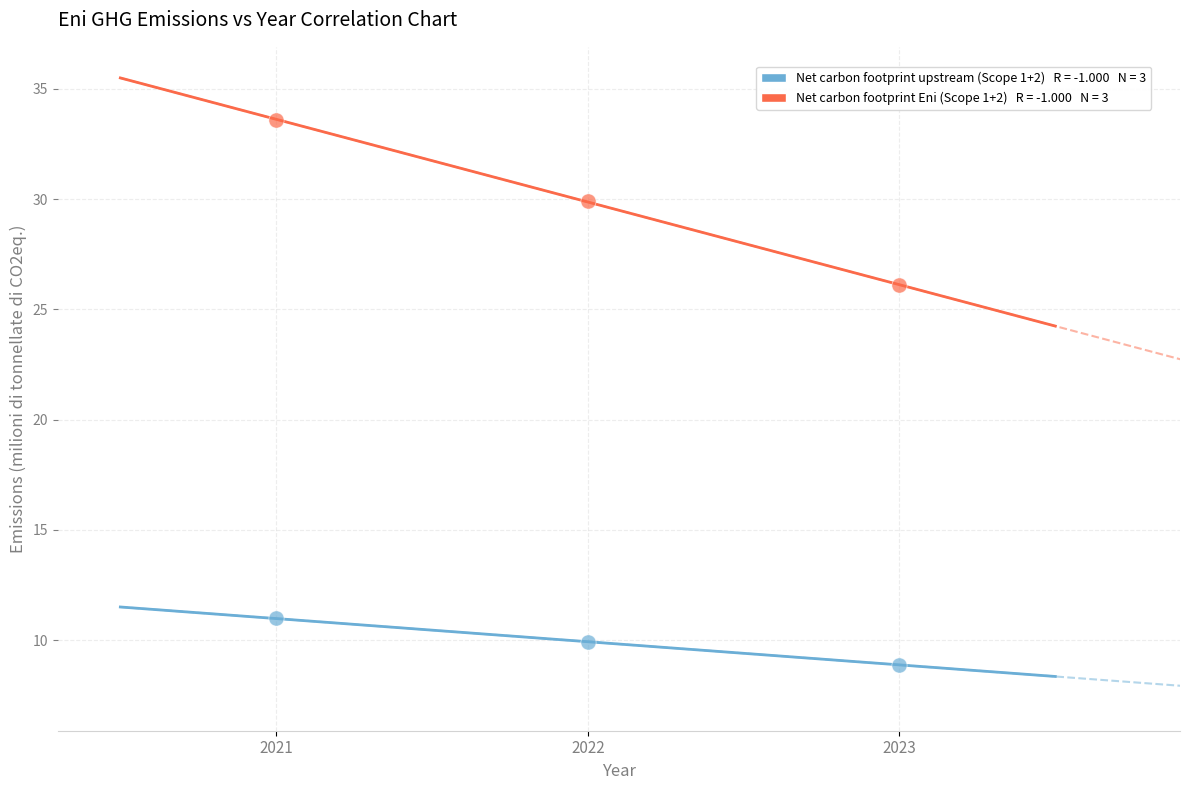

Across all series, what Y value is closest to 21?

26.1